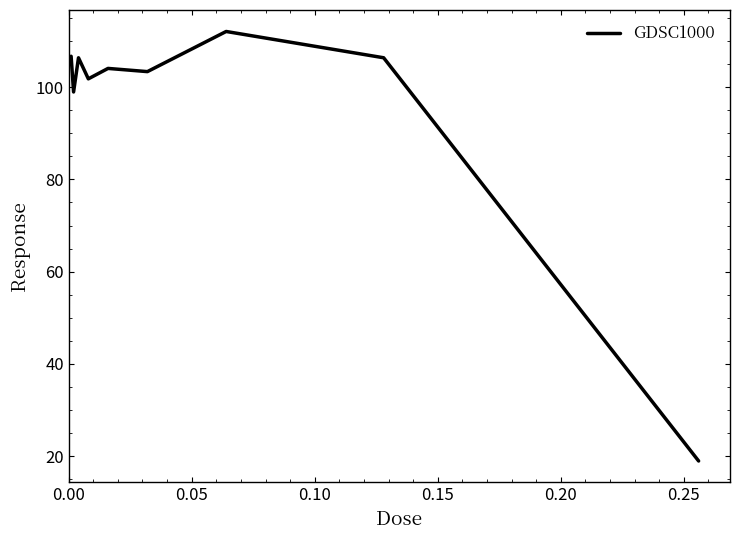

What is the difference between the maximum and minimum values?

93.1